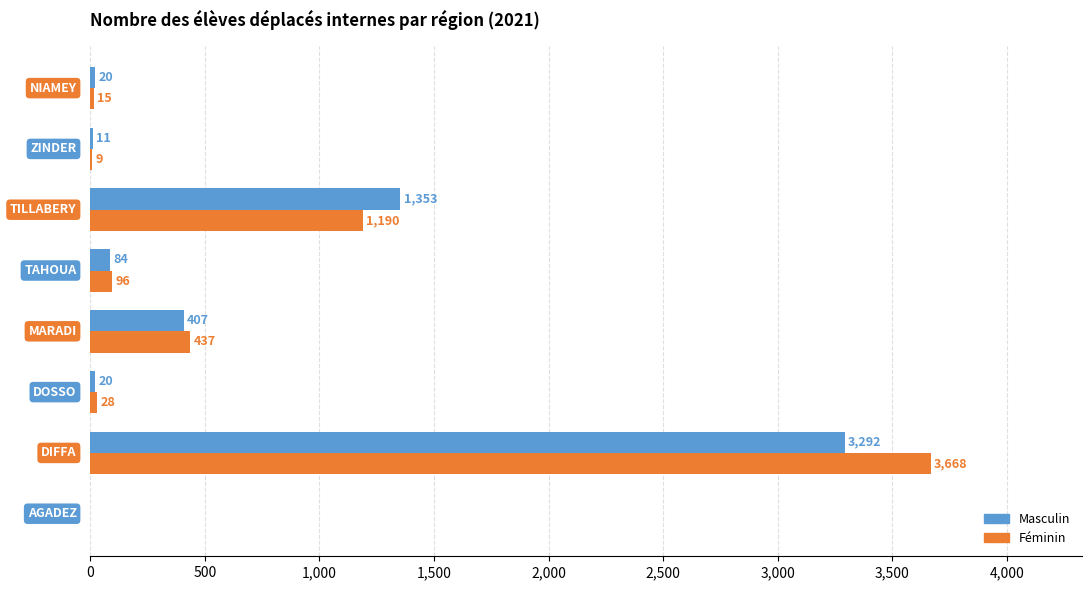

Which series has the largest total across all categories?

Féminin